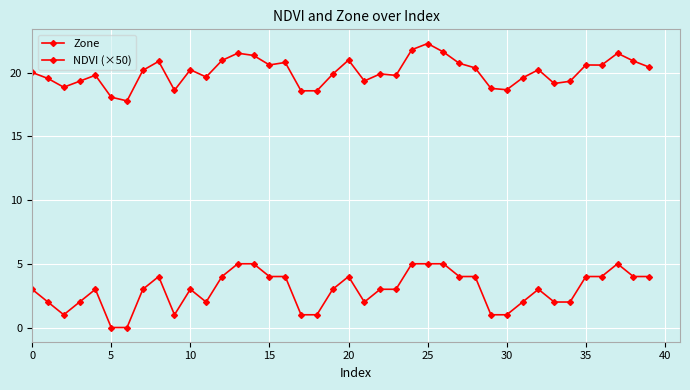

How many data points does each series have?

40